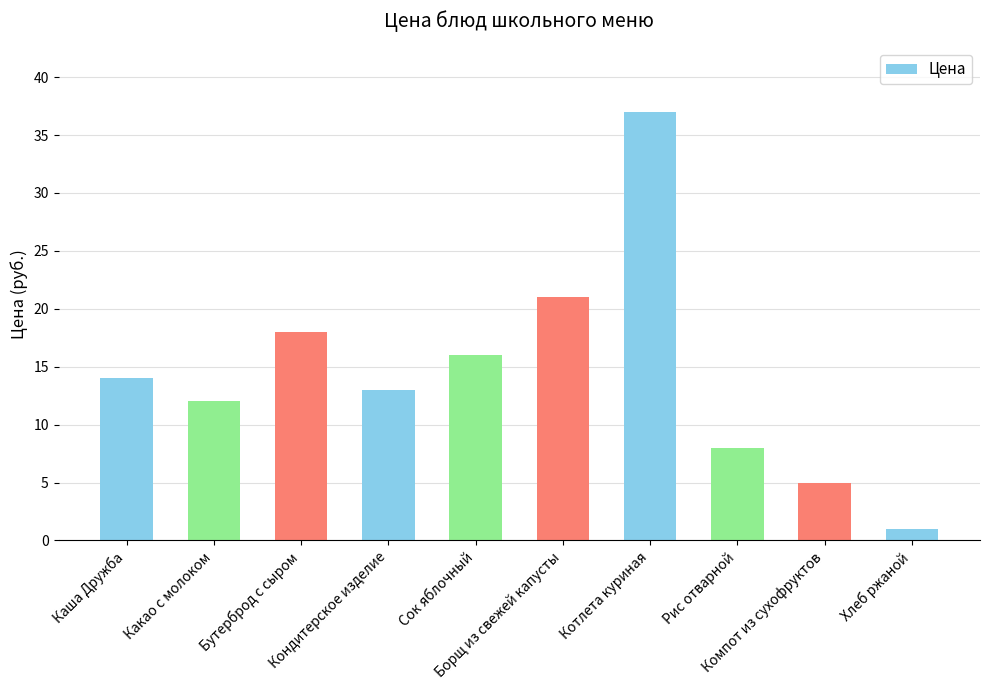

Reading left to right, extract all data points from this chart.

14	12	18	13	16	21	37	8	5	1